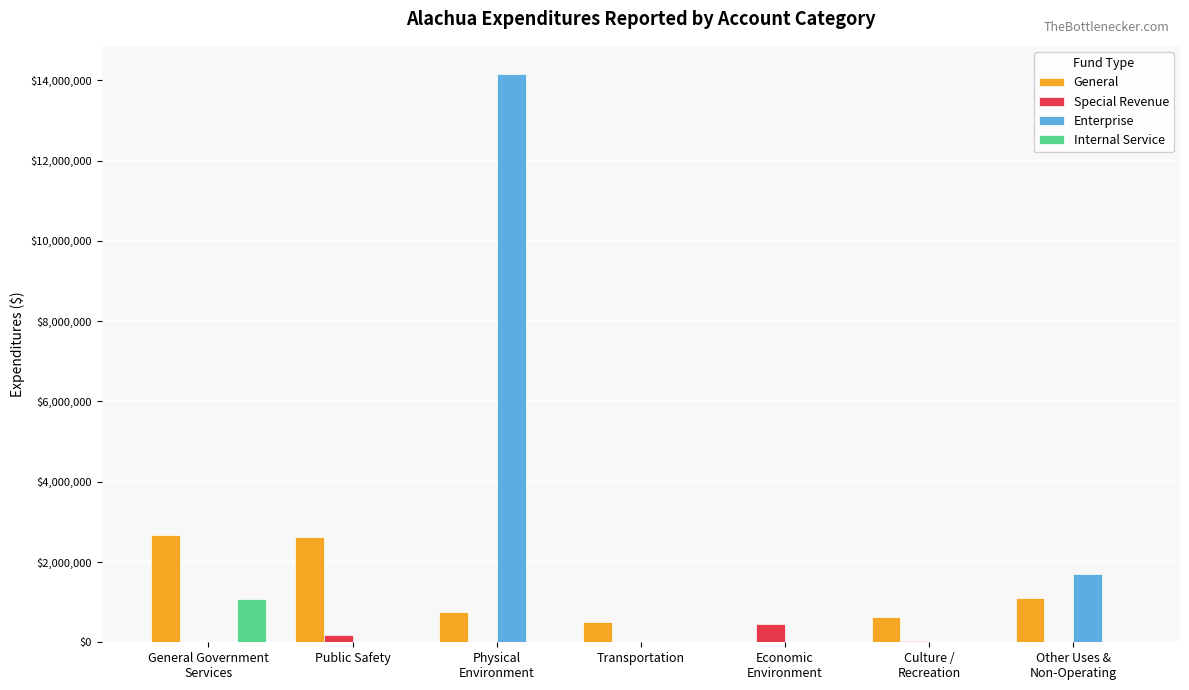

At which label is Special Revenue closest to 230192?

Public Safety